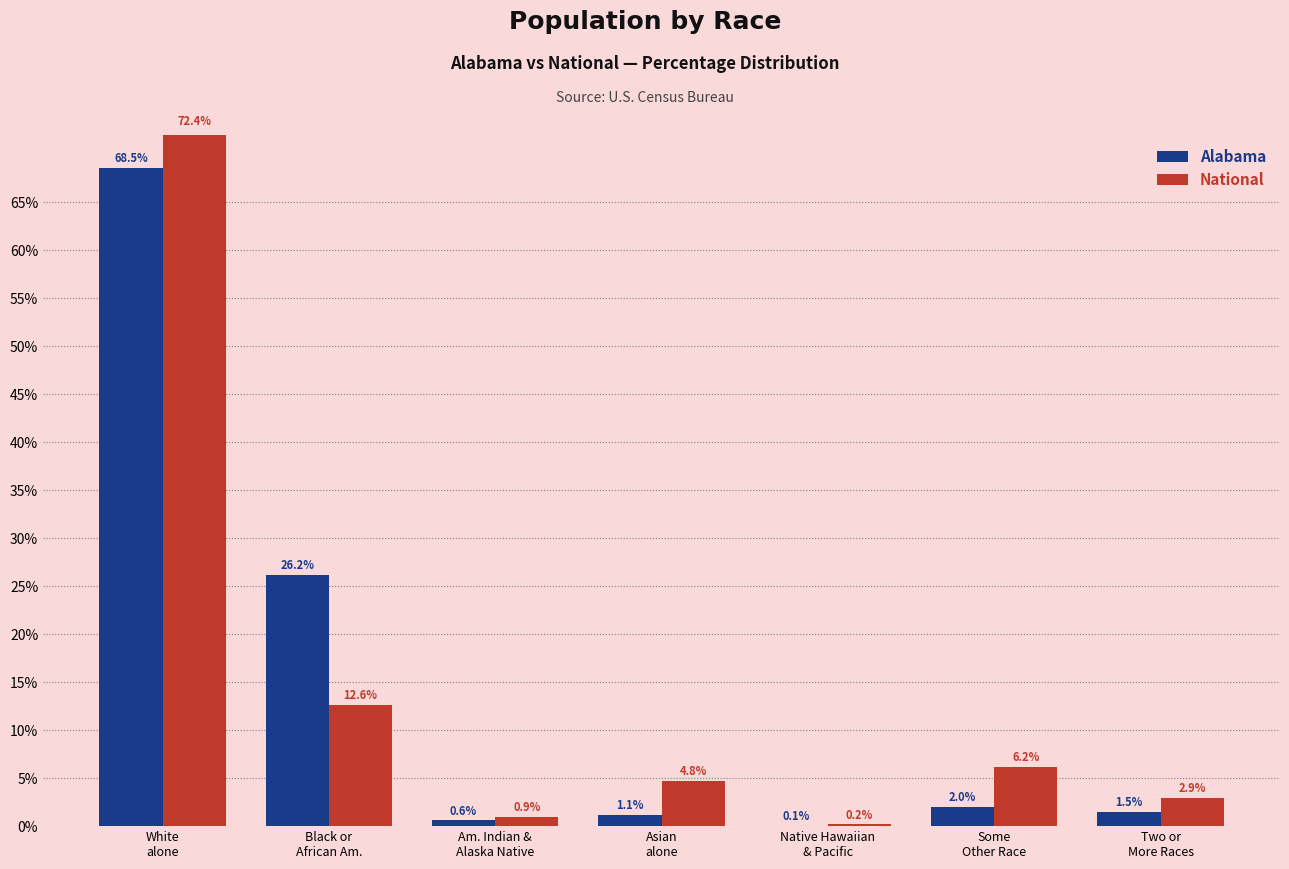

Reading left to right, transcribe all the data shown in this chart.

Alabama: White
alone=68.5	Black or
African Am.=26.2	Am. Indian &
Alaska Native=0.6	Asian
alone=1.1	Native Hawaiian
& Pacific=0.1	Some
Other Race=2.0	Two or
More Races=1.5
National: White
alone=72.4	Black or
African Am.=12.6	Am. Indian &
Alaska Native=0.9	Asian
alone=4.8	Native Hawaiian
& Pacific=0.2	Some
Other Race=6.2	Two or
More Races=2.9